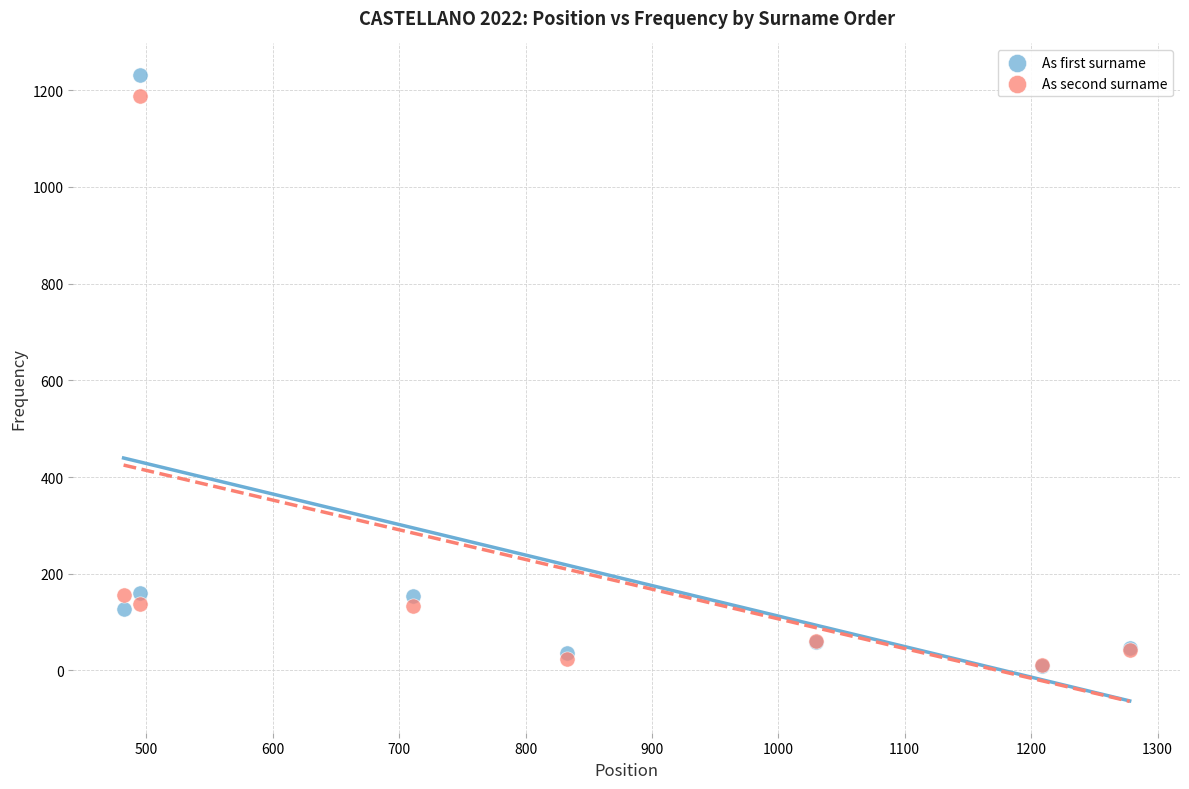

Which series has the widest spread of Y values?

As first surname